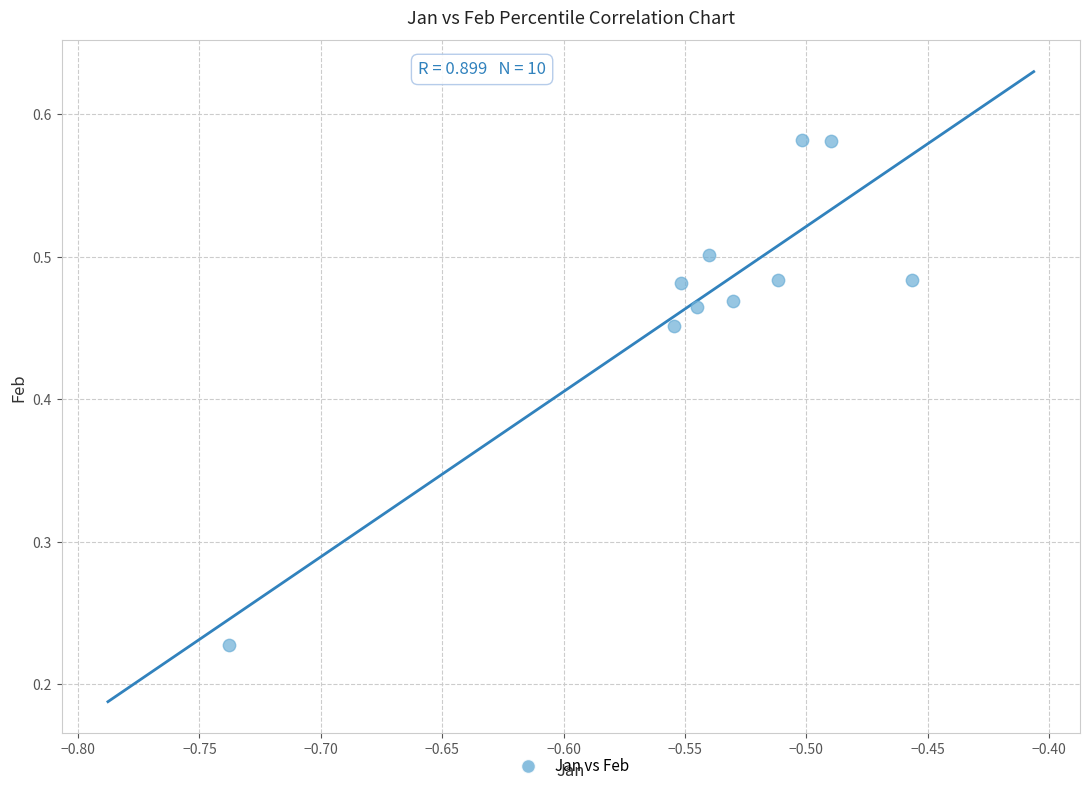

What is the range of Y values (max minus min)?

0.4